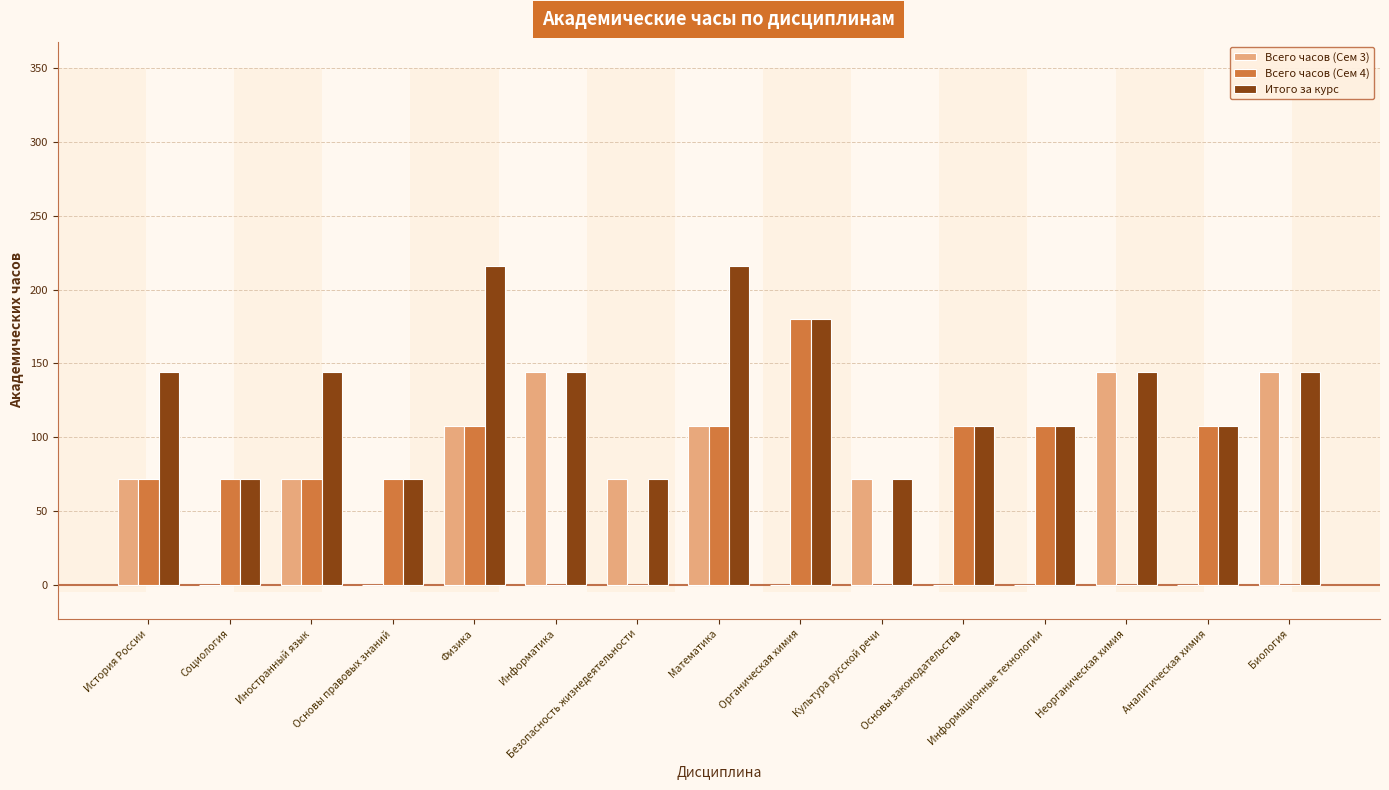

What is the maximum value shown in the chart?

216